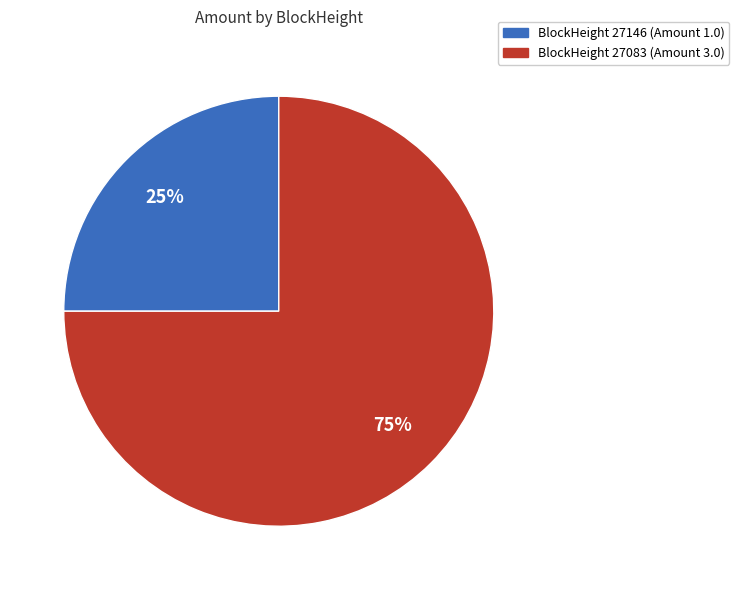

Is there a majority slice in this chart?

Yes